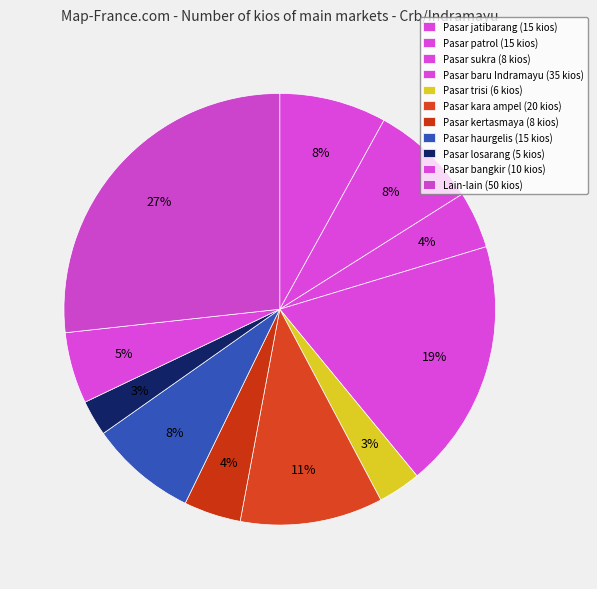

Is it true that Pasar sukra is 4% of the pie?

True